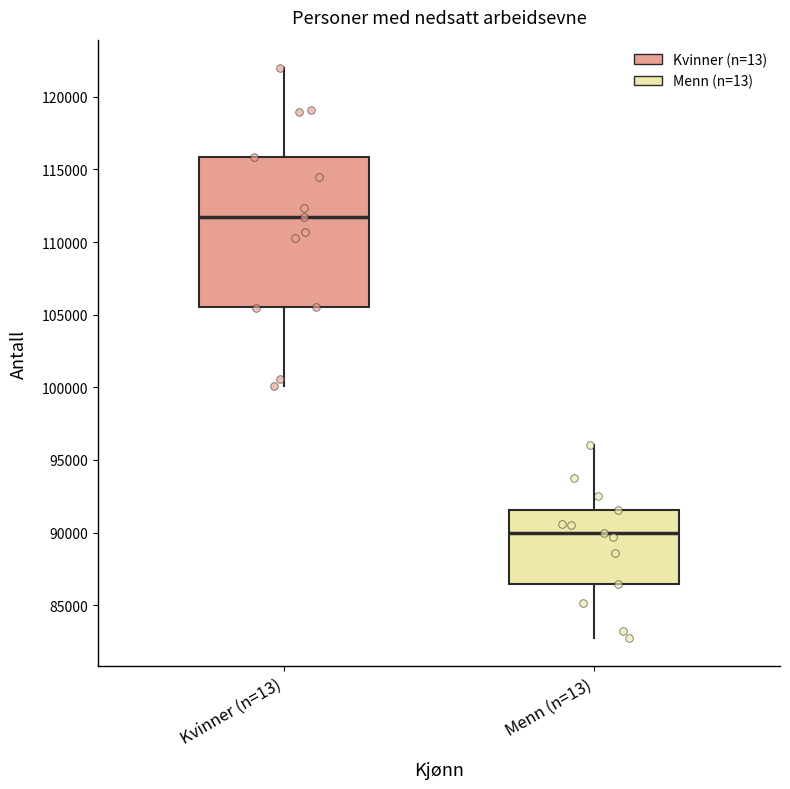

Where is the upper edge of the box for Menn (n=13) on the y-axis? The values are not printed on the chart, so give them approximately, as read against the axis.

91500